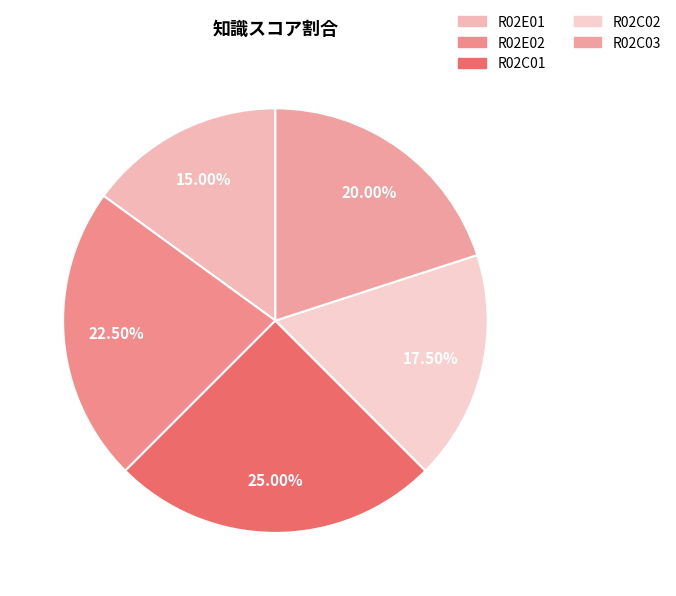

Count the number of slices in the pie.

5